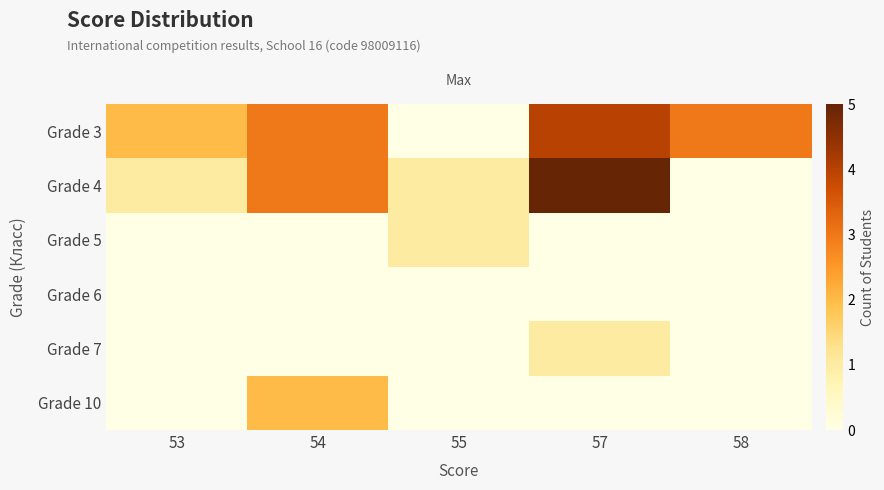

Which series has the largest range (max minus min)?

Grade 4